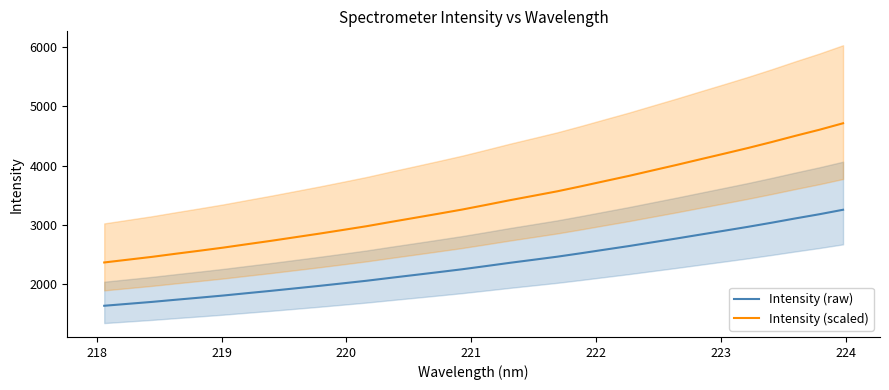

List the series in order of their peak value, highest first.

Intensity (scaled), Intensity (raw)